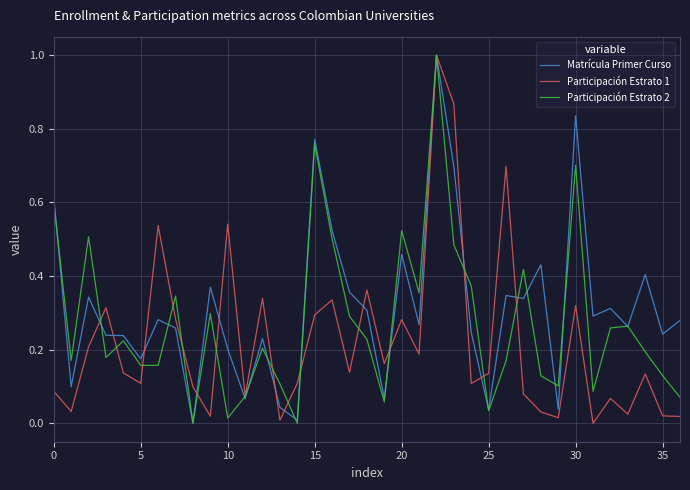

What is the greatest value displayed?

1.0